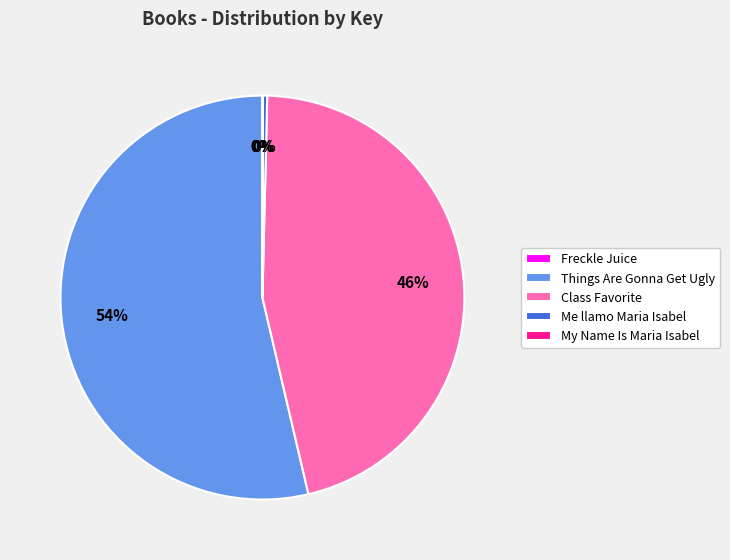

What percentage is the Things Are Gonna Get Ugly slice, to the nearest percent?

54%